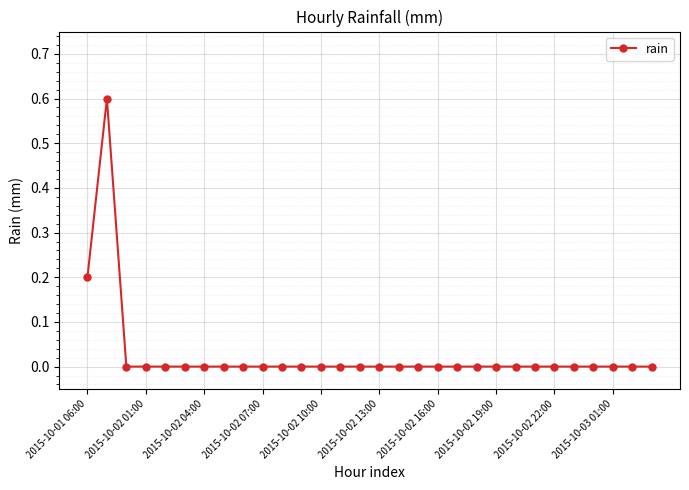

What is the difference between the maximum and minimum values?

0.6